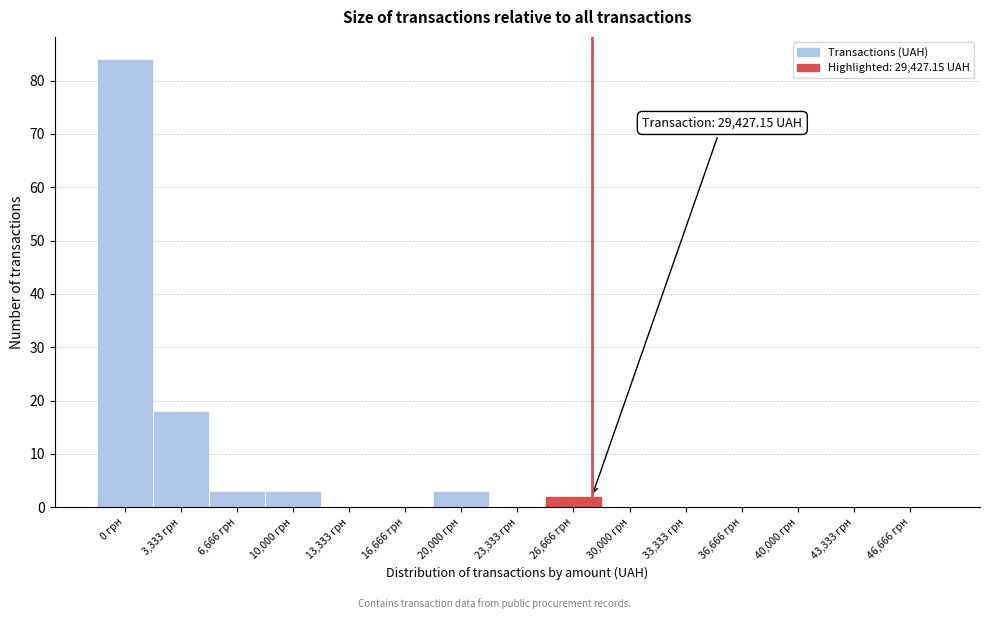

Reading left to right, list all the values displayed in this chart.

0 грн=84	3,333 грн=18	6,666 грн=3	10,000 грн=3	13,333 грн=0	16,666 грн=0	20,000 грн=3	23,333 грн=0	26,666 грн=2	30,000 грн=0	33,333 грн=0	36,666 грн=0	40,000 грн=0	43,333 грн=0	46,666 грн=0